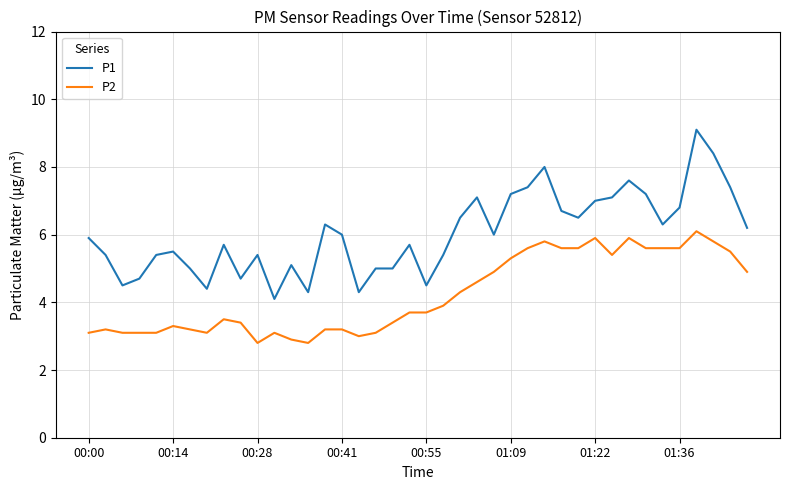

Which series has the largest total across all categories?

P1